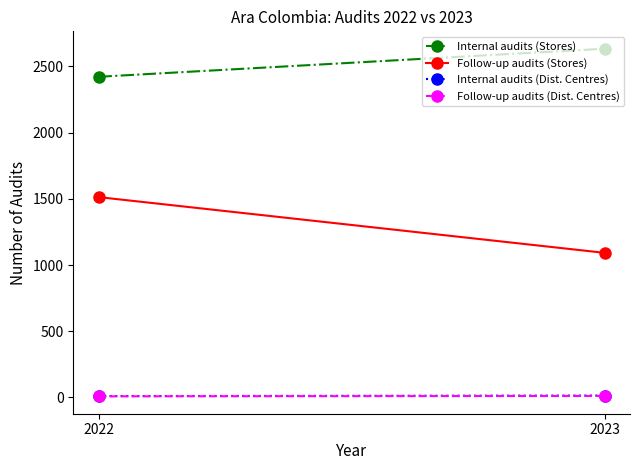

Which has a higher value, 2022 or 2023?

2023